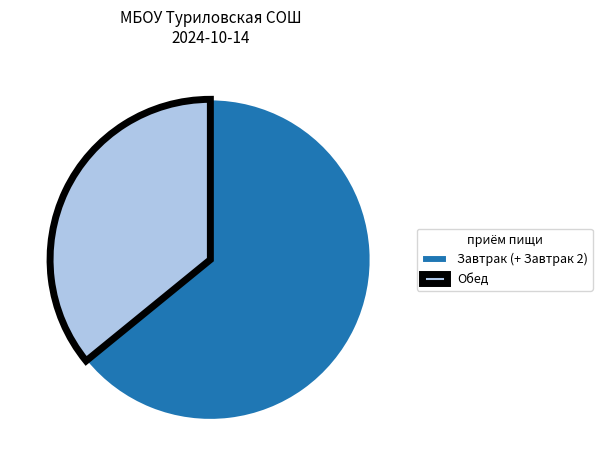

Rank the categories by value from lowest to highest.

Обед, Завтрак (+ Завтрак 2)